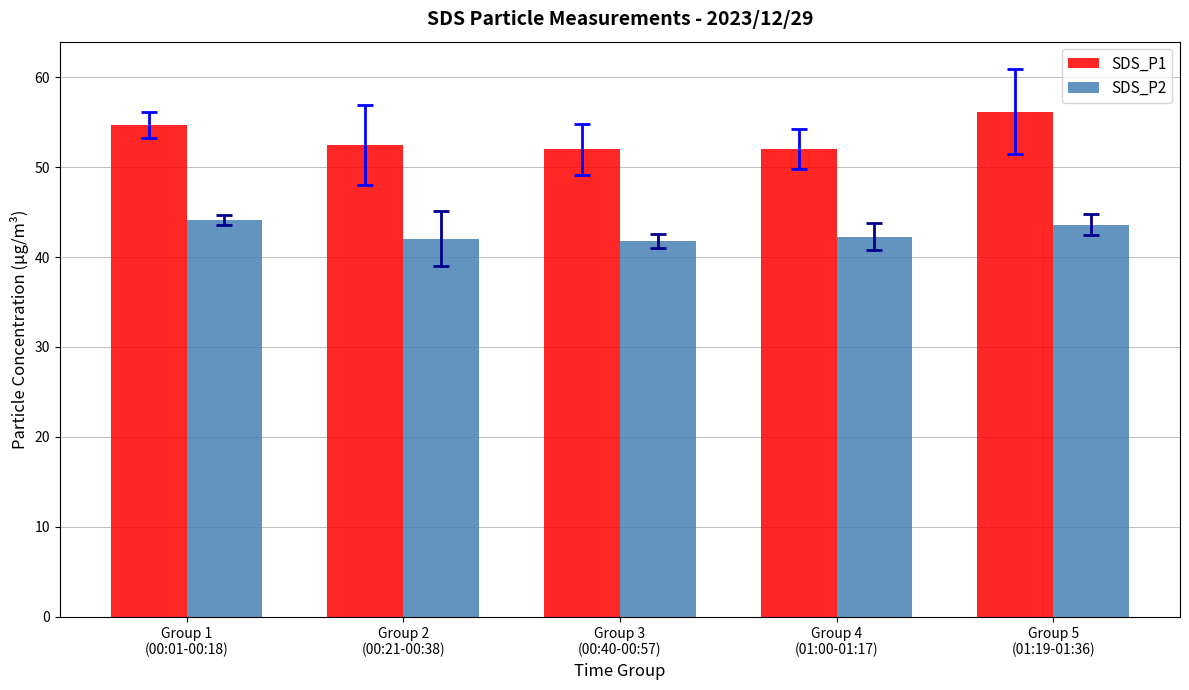

Where does the SDS_P2 series first go above 42?

Group 1
(00:01-00:18)